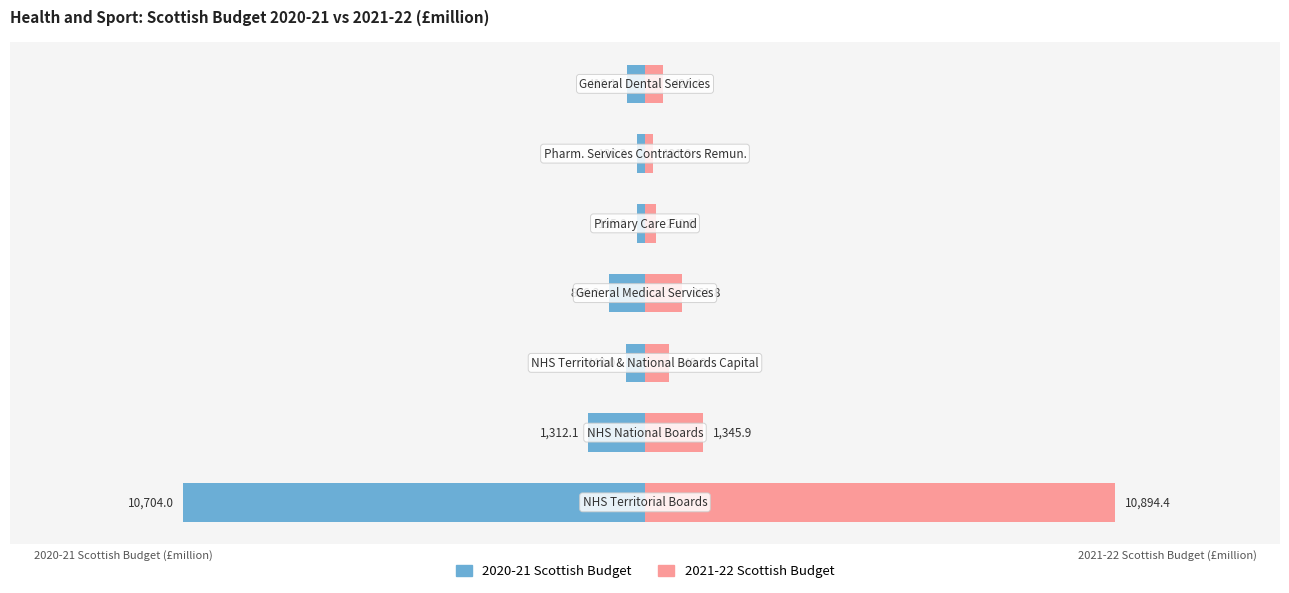

How many data points in 2021-22 Scottish Budget are above 549?

3